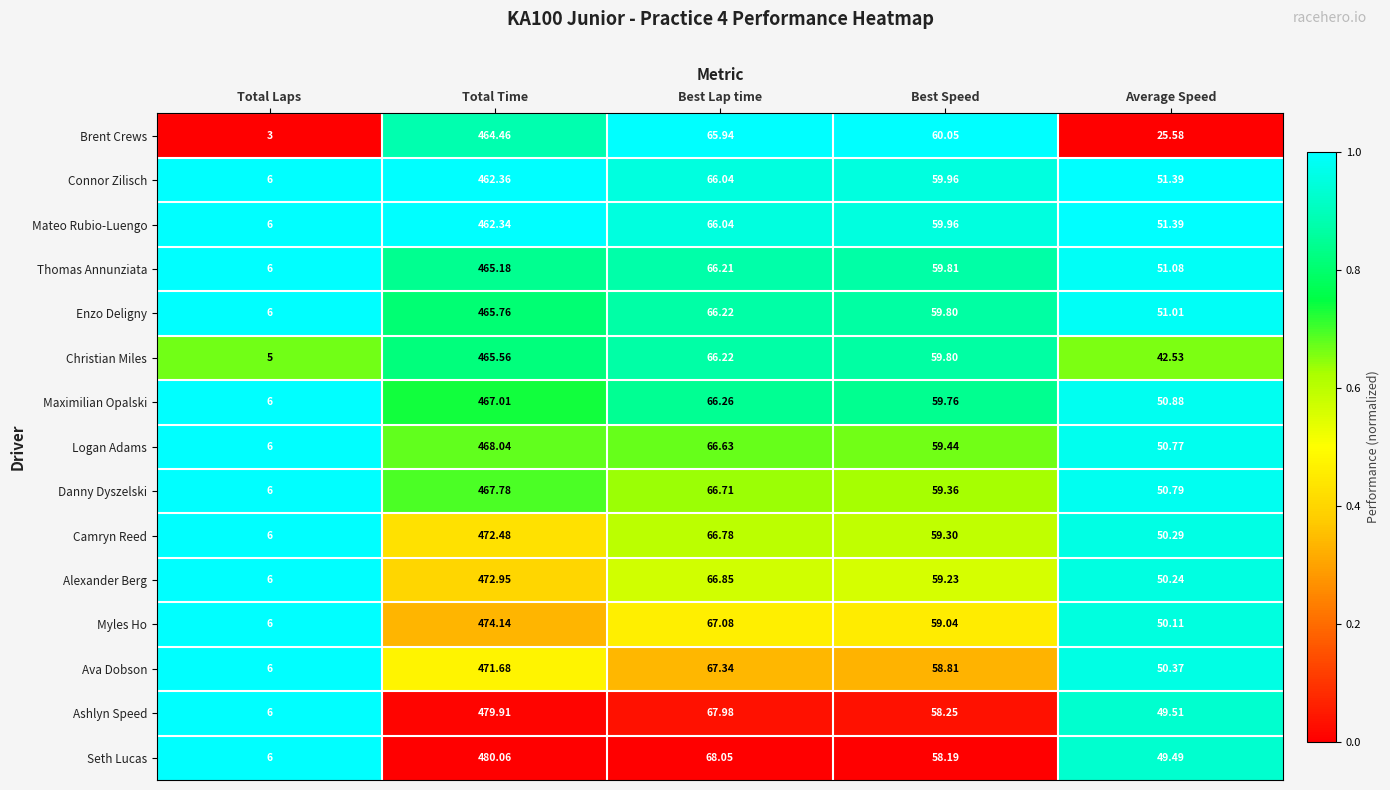

At which category is the sum across all series the highest?

Total Time